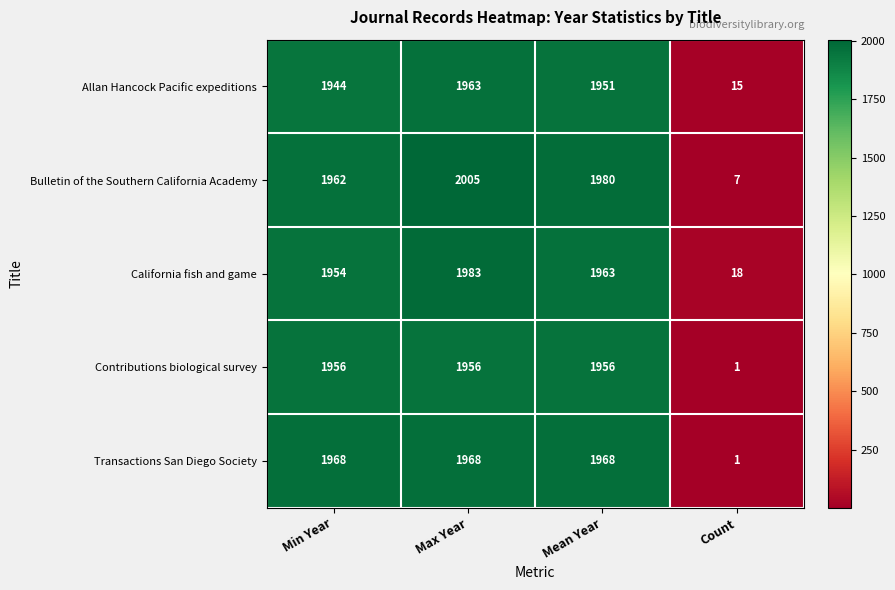

What is the spread (max minus min) of values at Max Year?

49